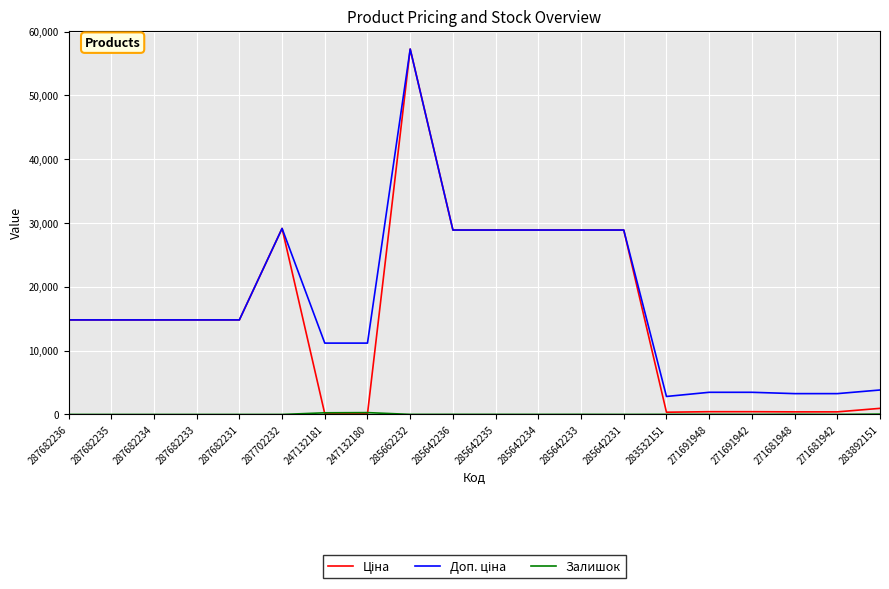

Which label corresponds to the largest value in the chart?

285662232